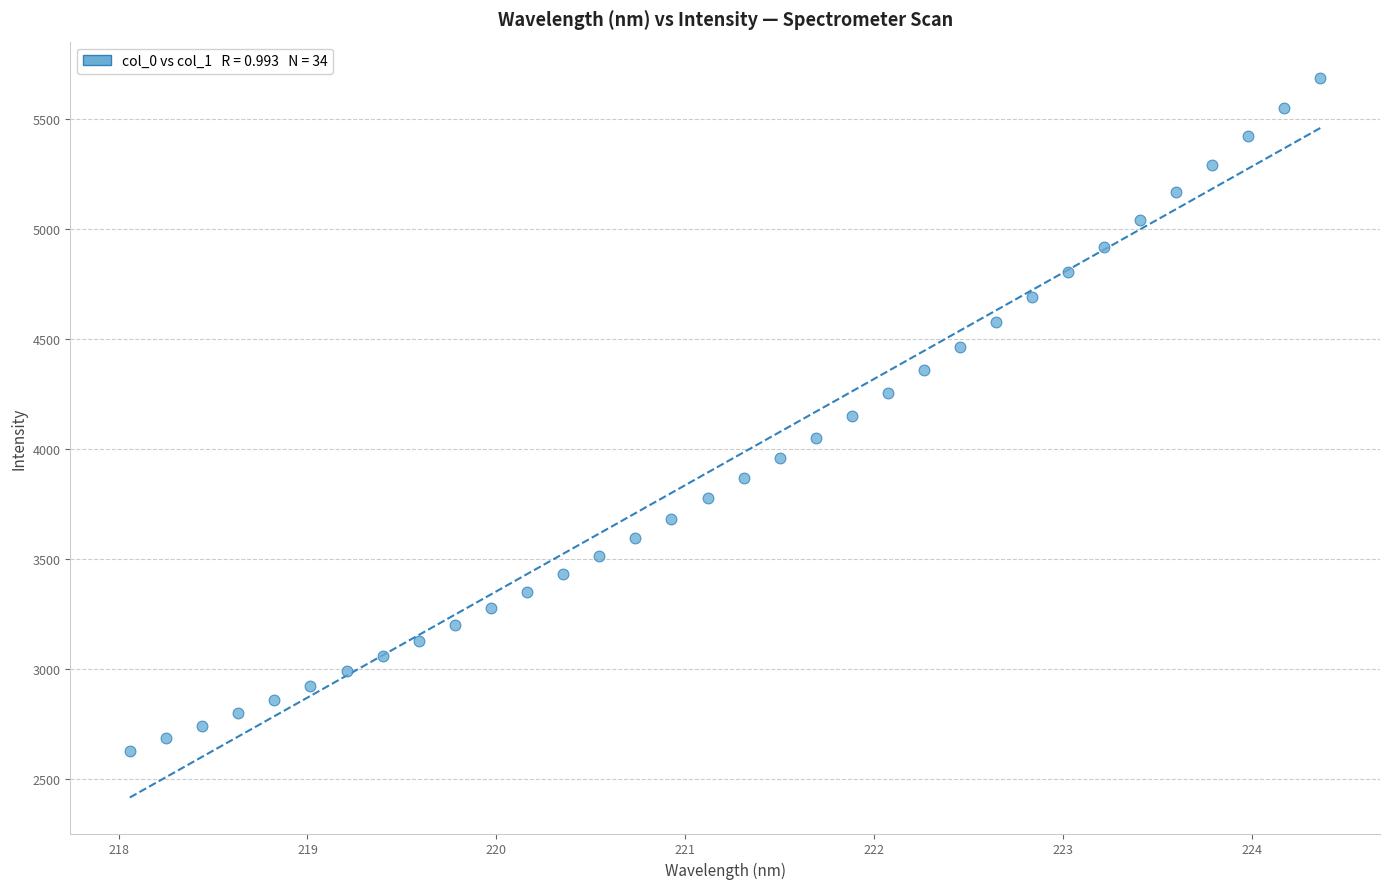

What is the range of Y values (max minus min)?

3061.0